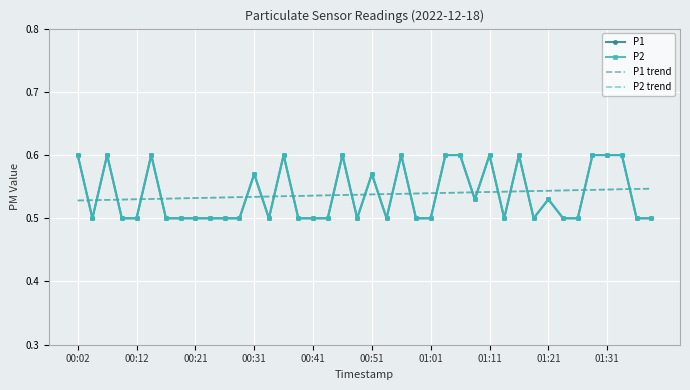

How many lines are shown in the chart?

4